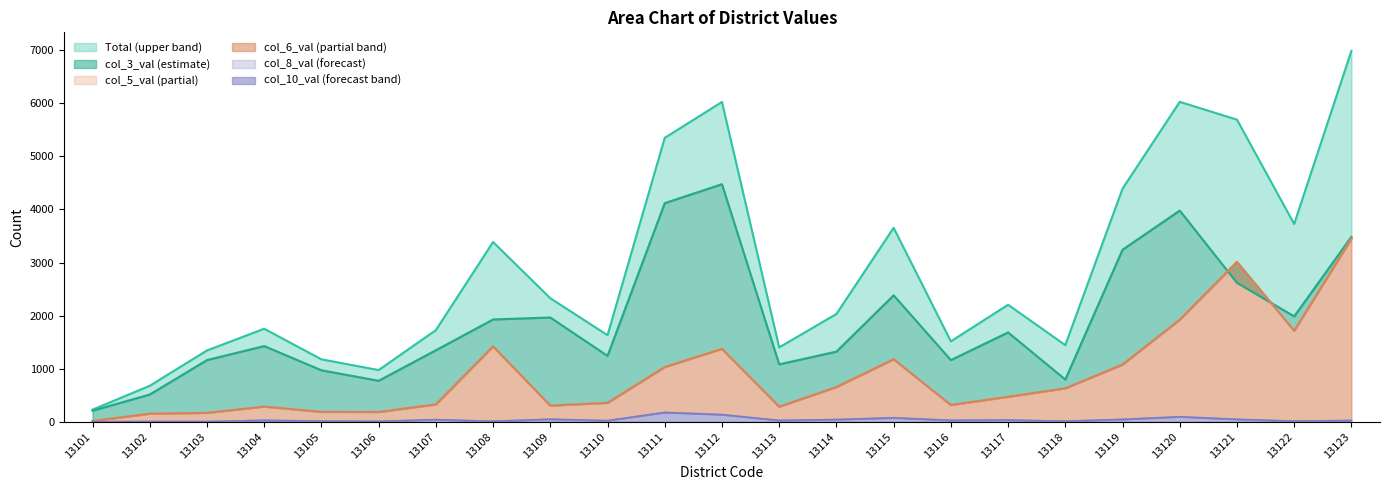

Reading left to right, what are all the values shown in this chart?

Total: 229	679	1344	1753	1177	975	1727	3387	2328	1632	5349	6025	1402	2031	3655	1516	2205	1445	4391	6027	5692	3727	6987
col_3_val: 210	514	1163	1427	971	773	1348	1928	1965	1242	4119	4476	1083	1322	2383	1163	1684	797	3241	3979	2618	1986	3485
col_5_val: 16	153	170	287	188	187	328	1422	306	358	1034	1383	286	655	1179	318	473	631	1081	1926	3015	1716	3448
col_6_val: 16	153	169	287	188	185	328	1422	306	358	1032	1373	285	655	1178	317	472	631	1078	1923	3012	1716	3448
col_8_val: 3	8	7	30	15	11	43	14	51	25	181	140	28	45	82	31	35	14	49	98	51	15	30
col_10_val: 3	8	7	30	15	11	43	11	51	24	177	135	28	44	75	29	35	14	47	96	48	15	25